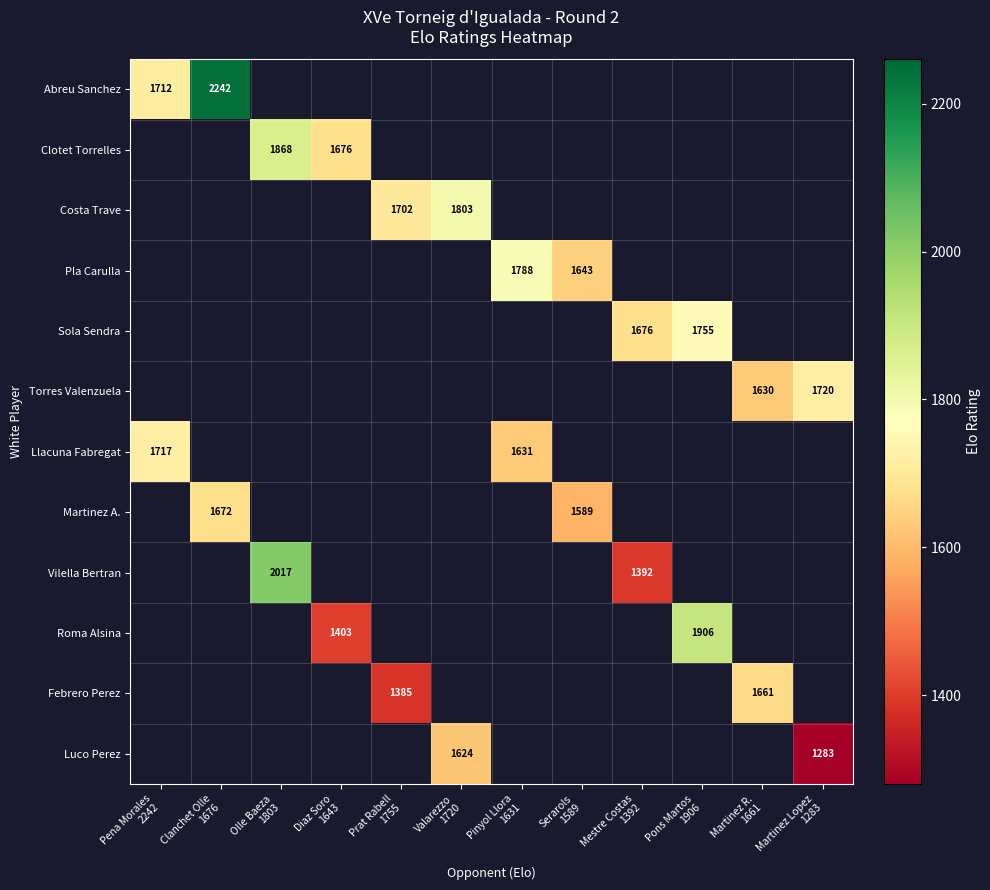

Between Martinez Lopez
1283 and Serarols
1589, which is larger?

Serarols
1589